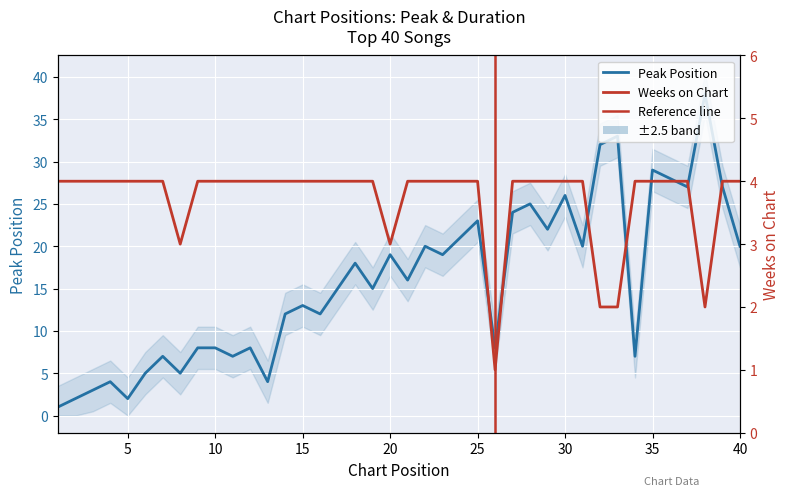

How many times do Peak Position and Weeks on Chart cross each other?

1